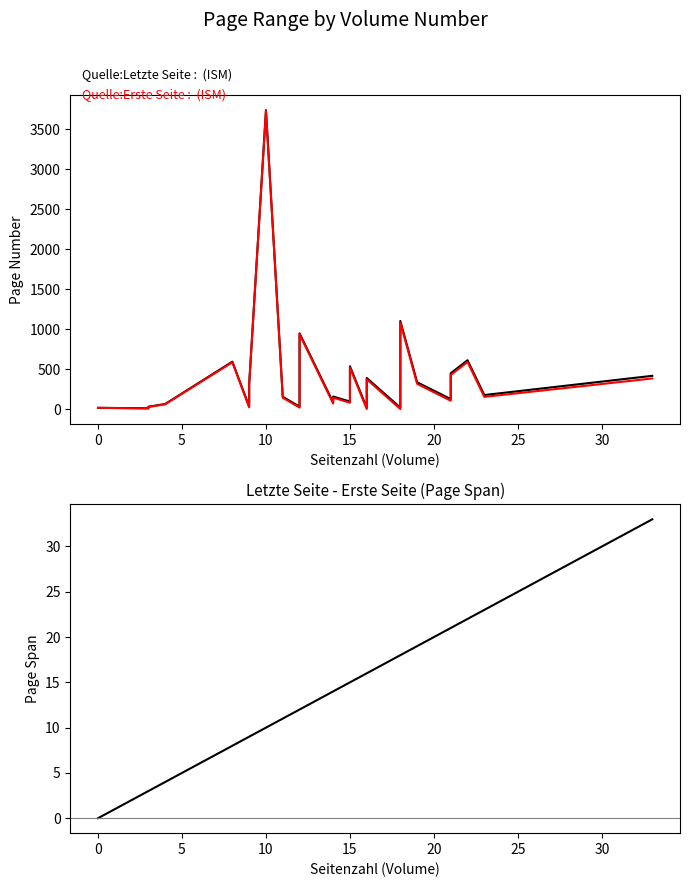

What are all the series names shown in the legend?

Quelle:Letzte Seite, Quelle:Erste Seite, Page Span